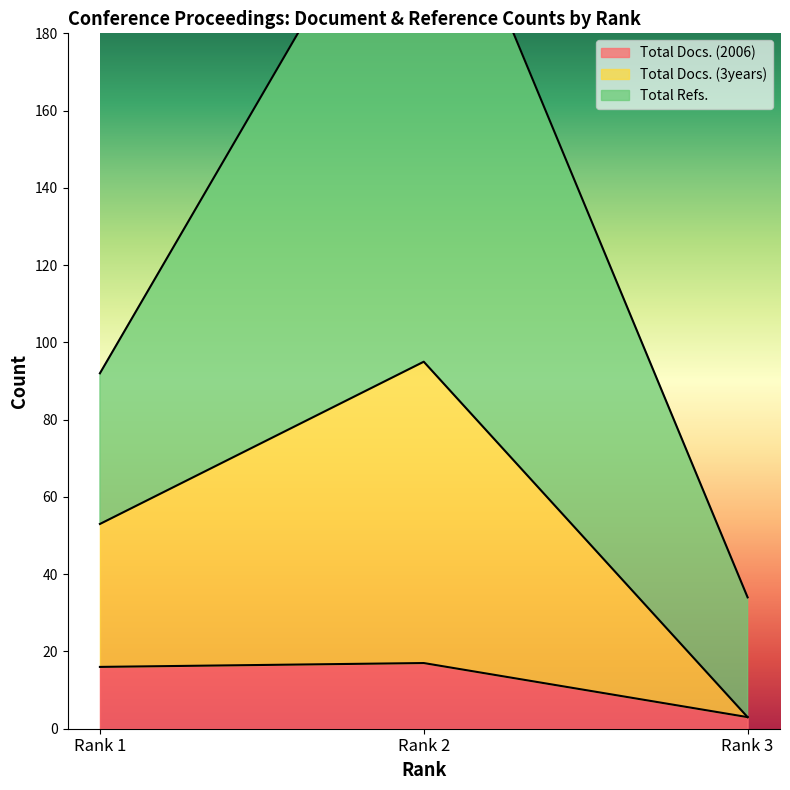

At how many categories does at least one series exceed 46?

2